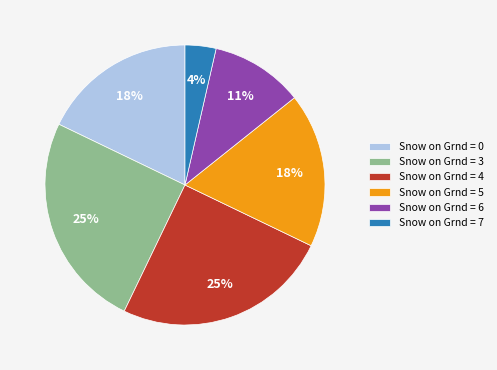

To the nearest percent, what is the difference between the Snow on Grnd = 7 and Snow on Grnd = 0 slice percentages?

14%